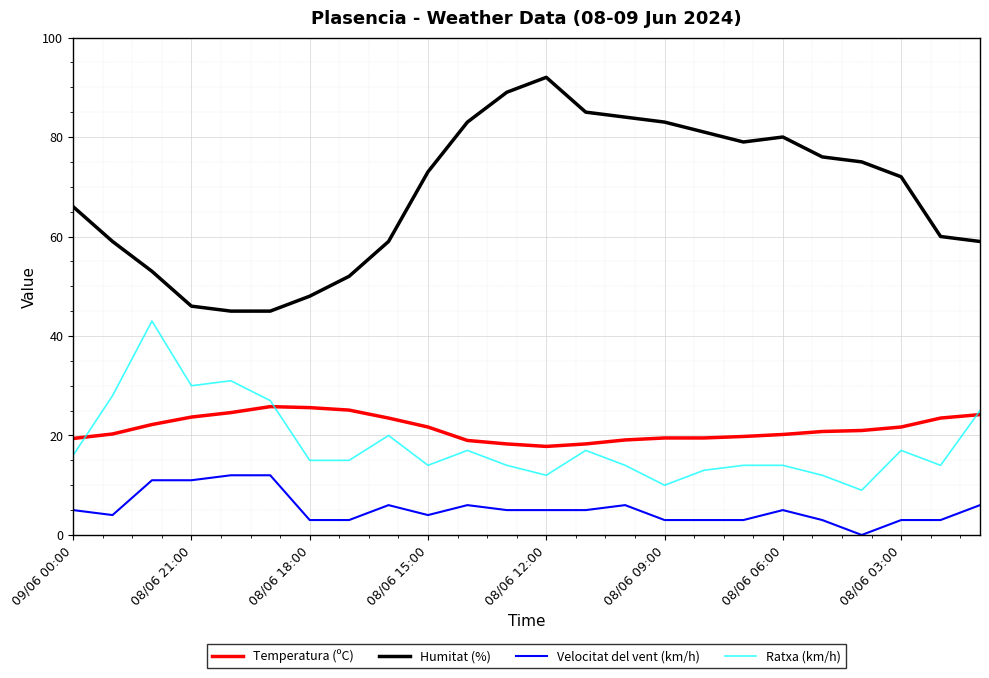

What is the minimum value for Temperatura (ºC)?

17.8